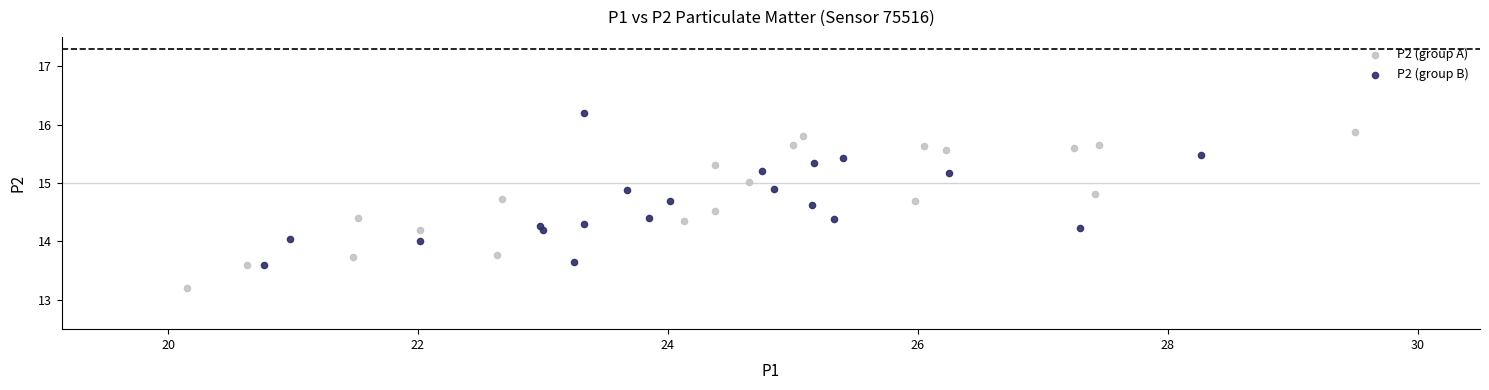

What are all the series names shown in the legend?

P2 (group A), P2 (group B)